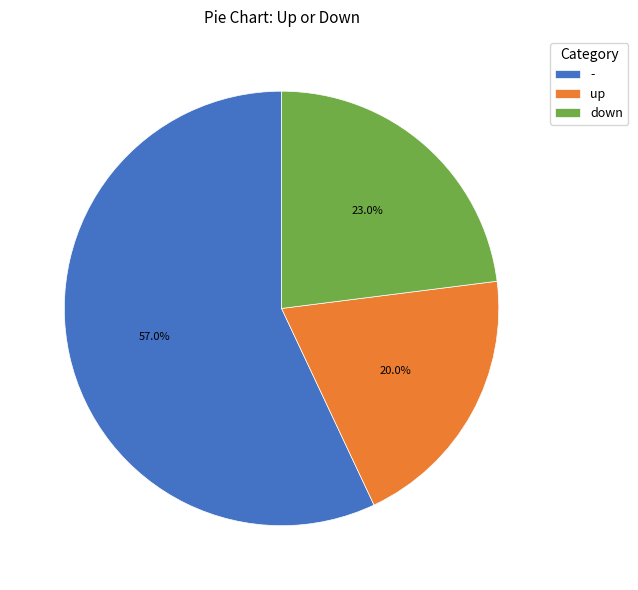

How many slices are in this pie chart?

3